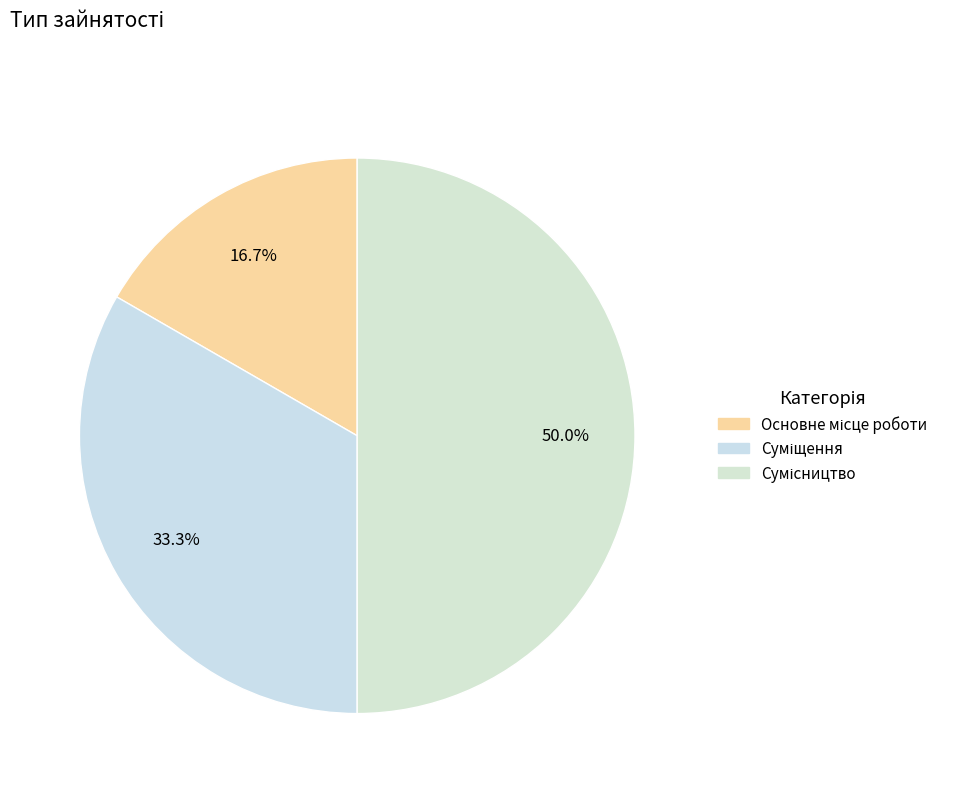

Rank the categories by value from highest to lowest.

Сумісництво, Суміщення, Основне місце роботи